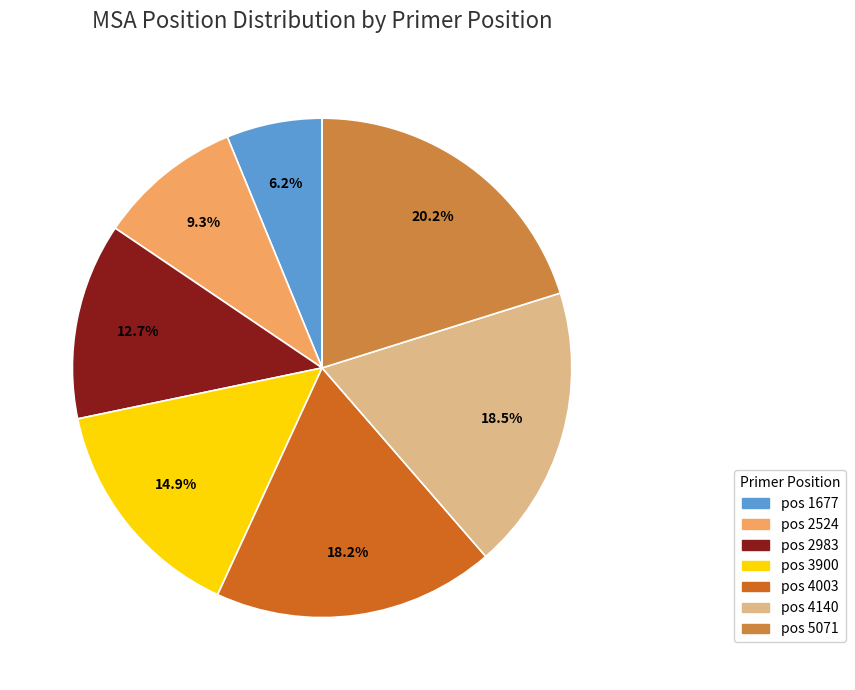

Is there a majority slice in this chart?

No